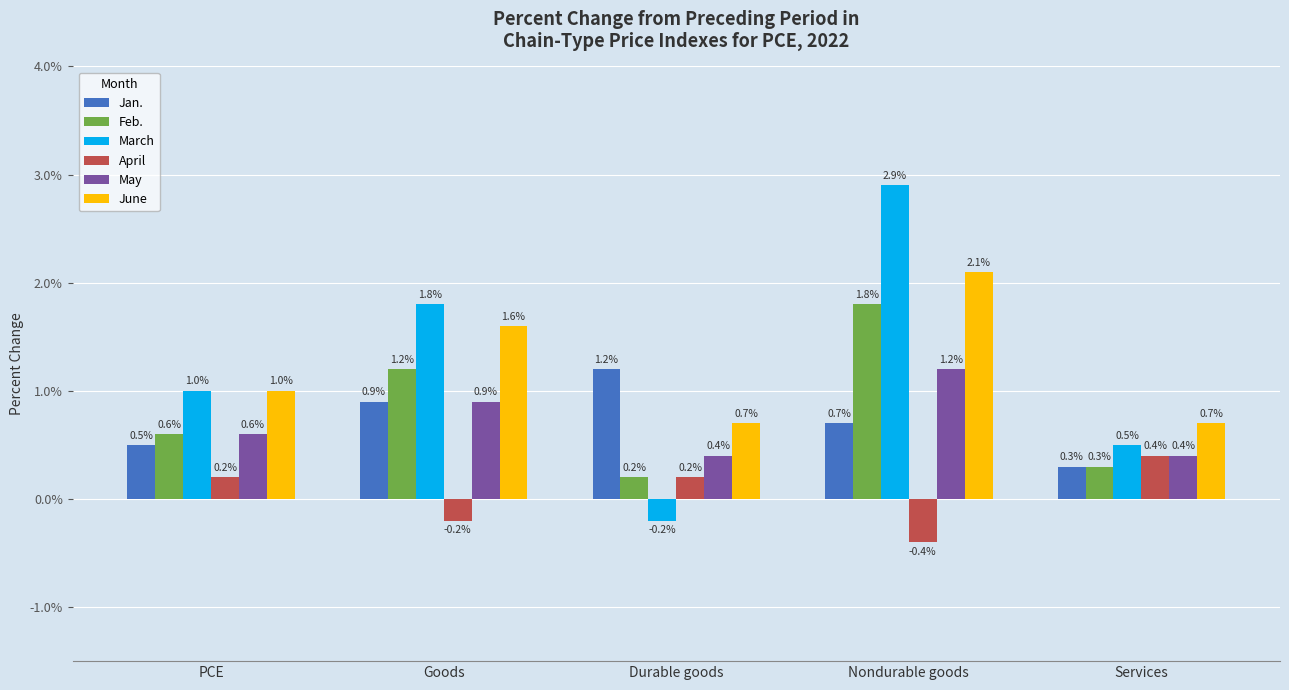

What is the difference between the Feb. values at PCE and Goods?

0.6